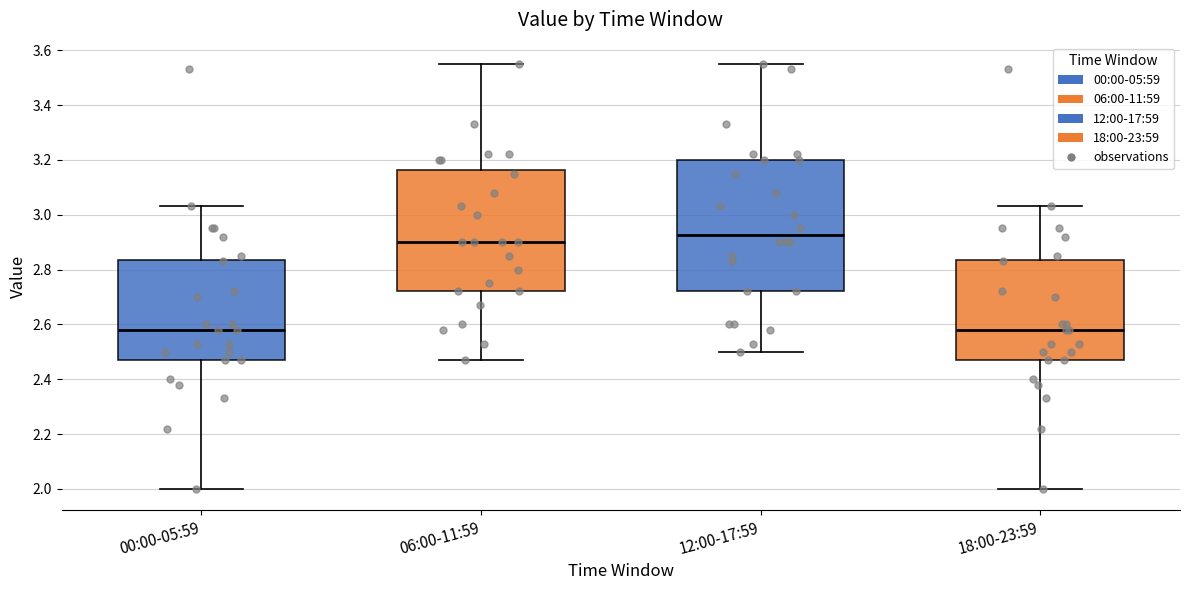

Reading left to right, read every box against the y-axis: the position of its median line, the range the box covers, and the ends of its whiskers. The values are not printed on the chart, so give them approximately, as read against the axis.

00:00-05:59: median 2.58, box 2.48 to 2.84, whiskers 2.00 to 3.04
06:00-11:59: median 2.90, box 2.72 to 3.16, whiskers 2.48 to 3.56
12:00-17:59: median 2.92, box 2.72 to 3.20, whiskers 2.50 to 3.56
18:00-23:59: median 2.58, box 2.48 to 2.84, whiskers 2.00 to 3.04